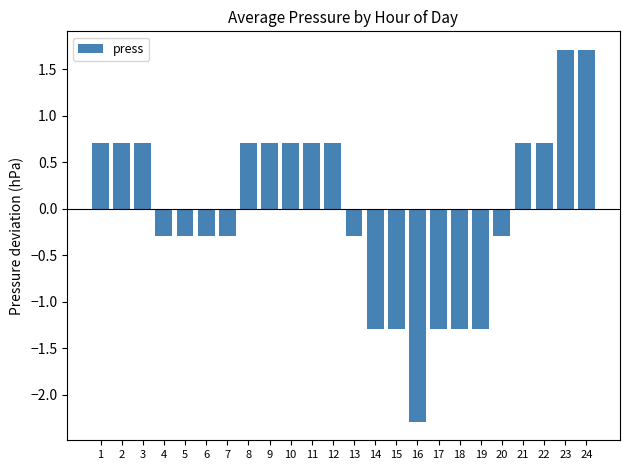

True or false: the data shows -0.6 at 18.

False